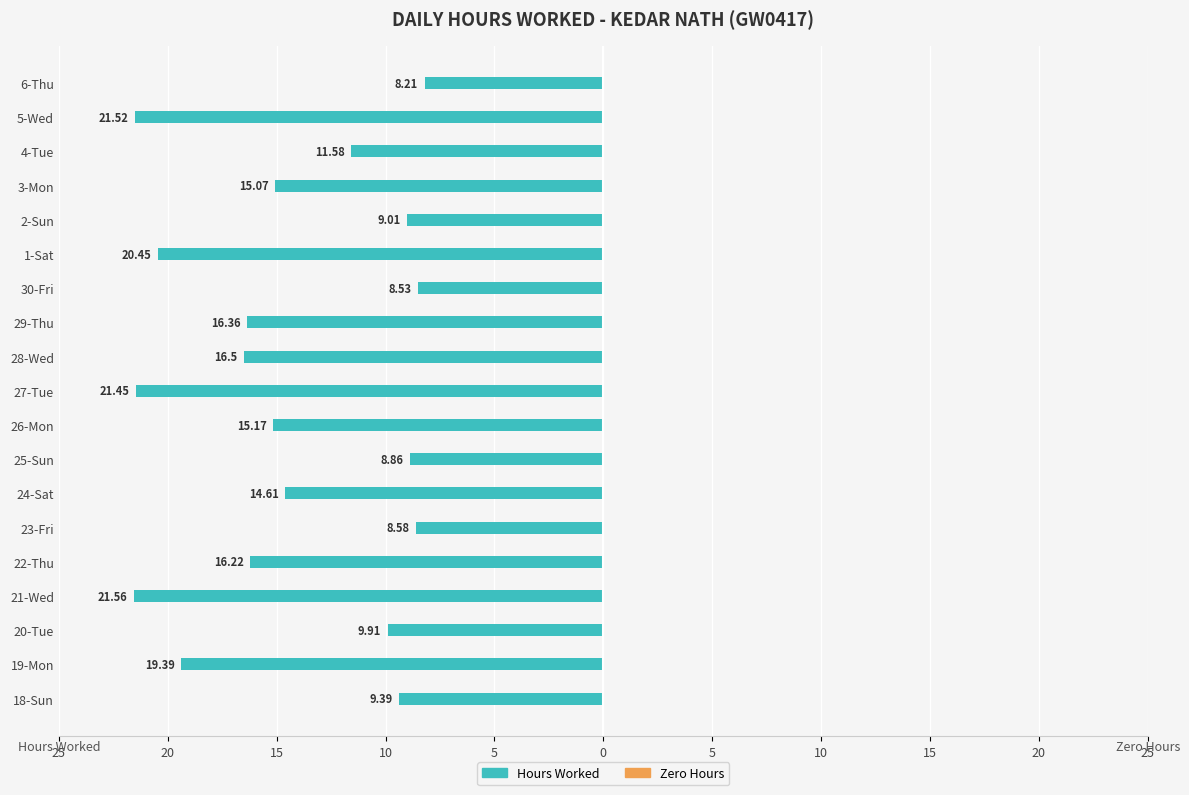

Are the bars horizontal?

Yes